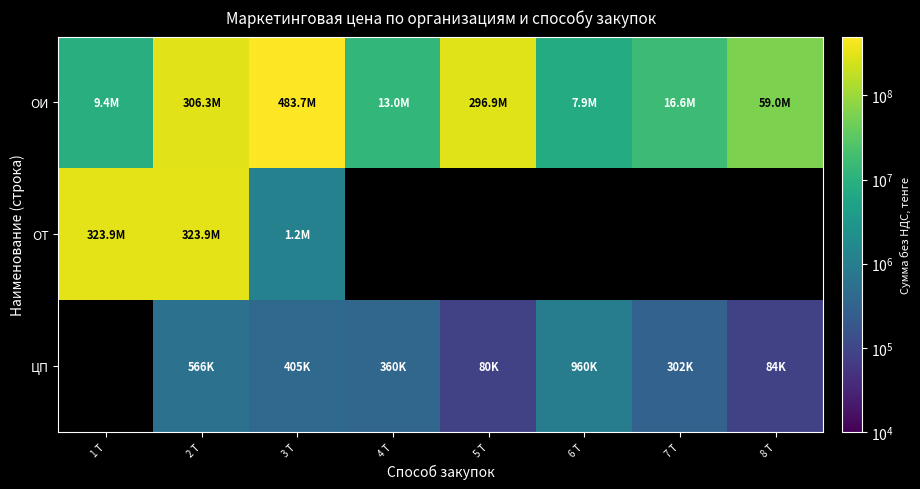

What is the approximate value of ЦП at 2 Т?

566400.0